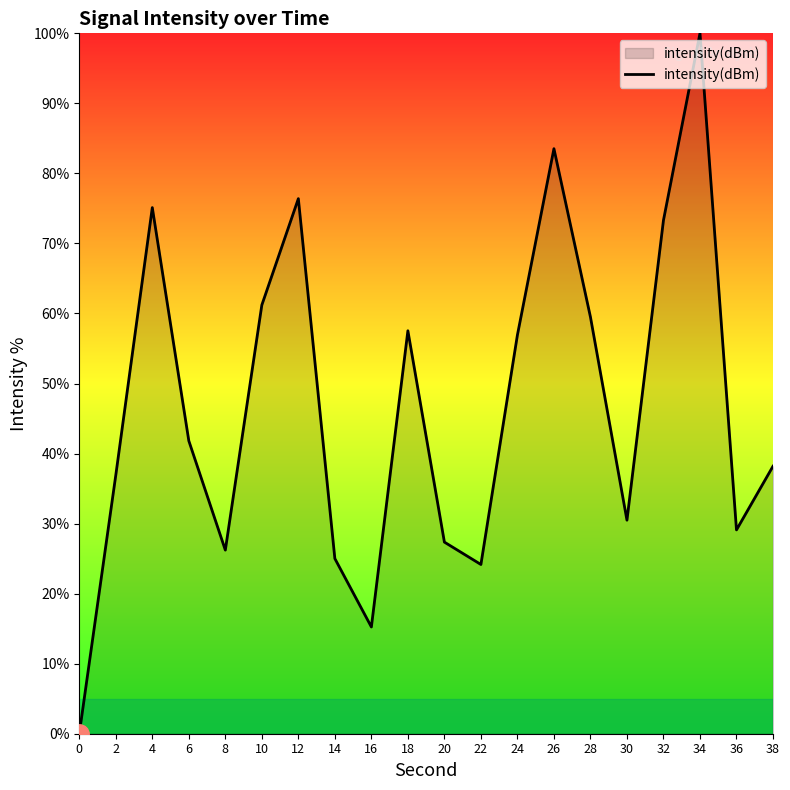

At which category does the data reach its first local peak?

4